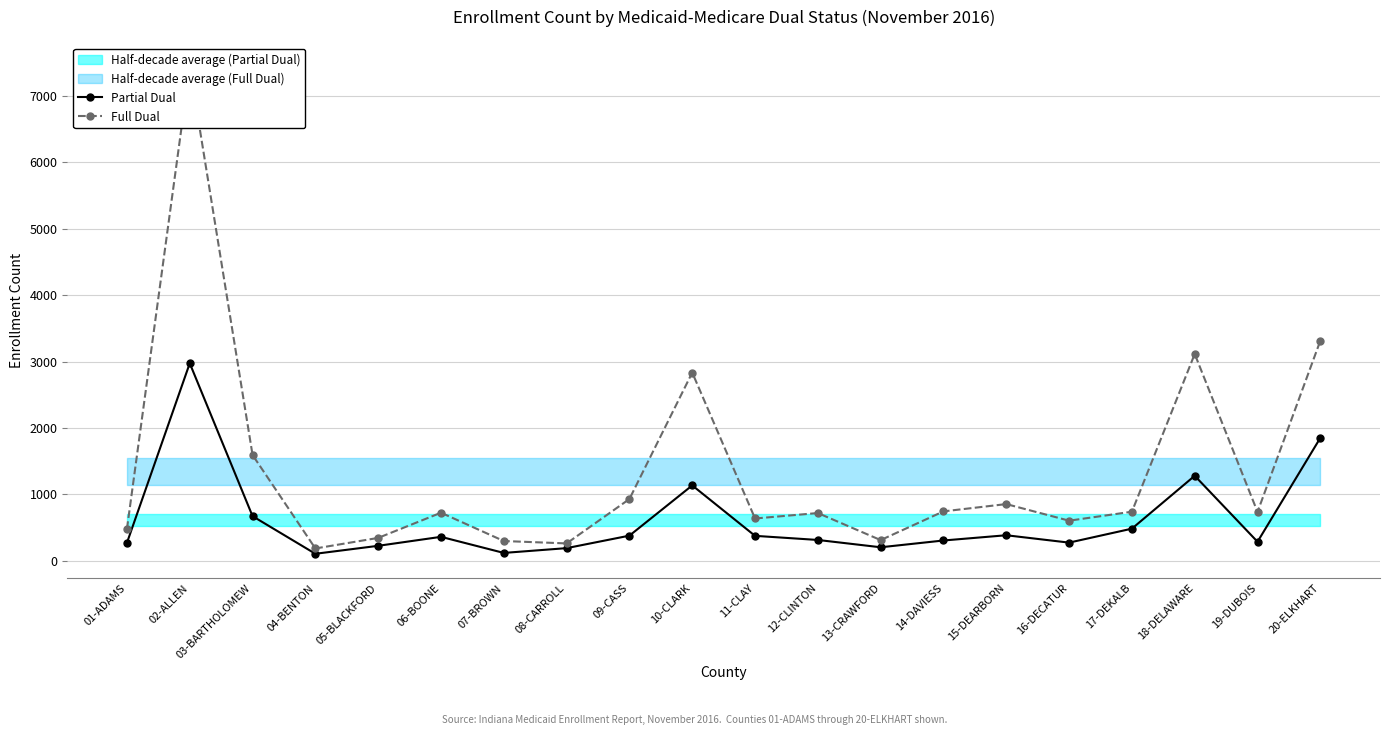

True or false: Partial Dual has more than 1 points higher than both neighbors.

True